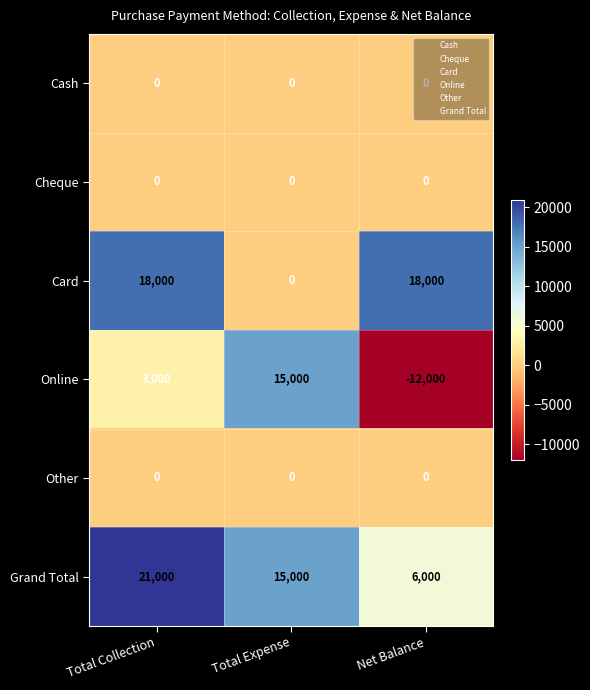

What is the greatest value displayed?

21000